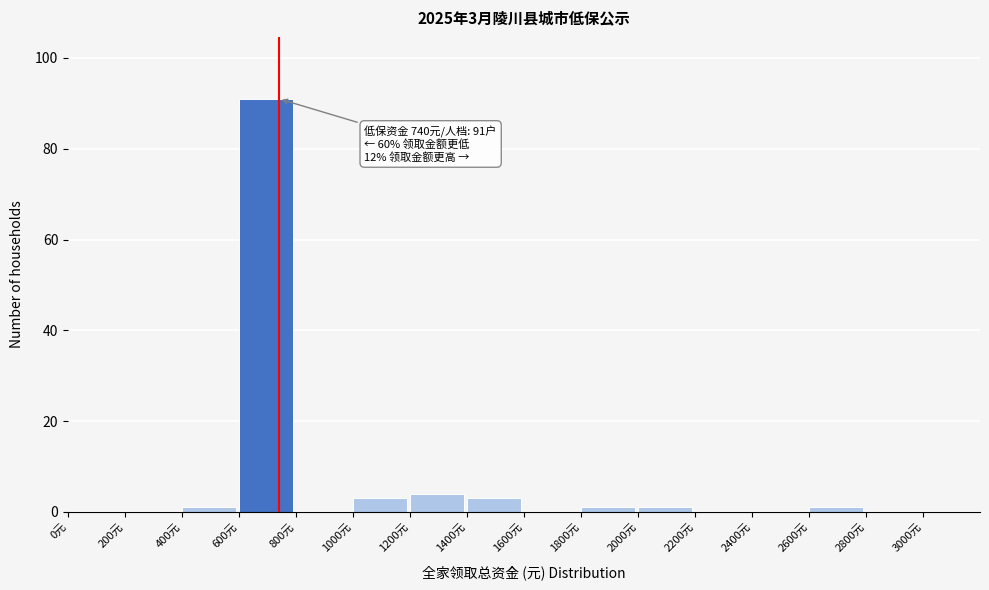

Over which range of the x-axis is the bar tallest?

600 to 800